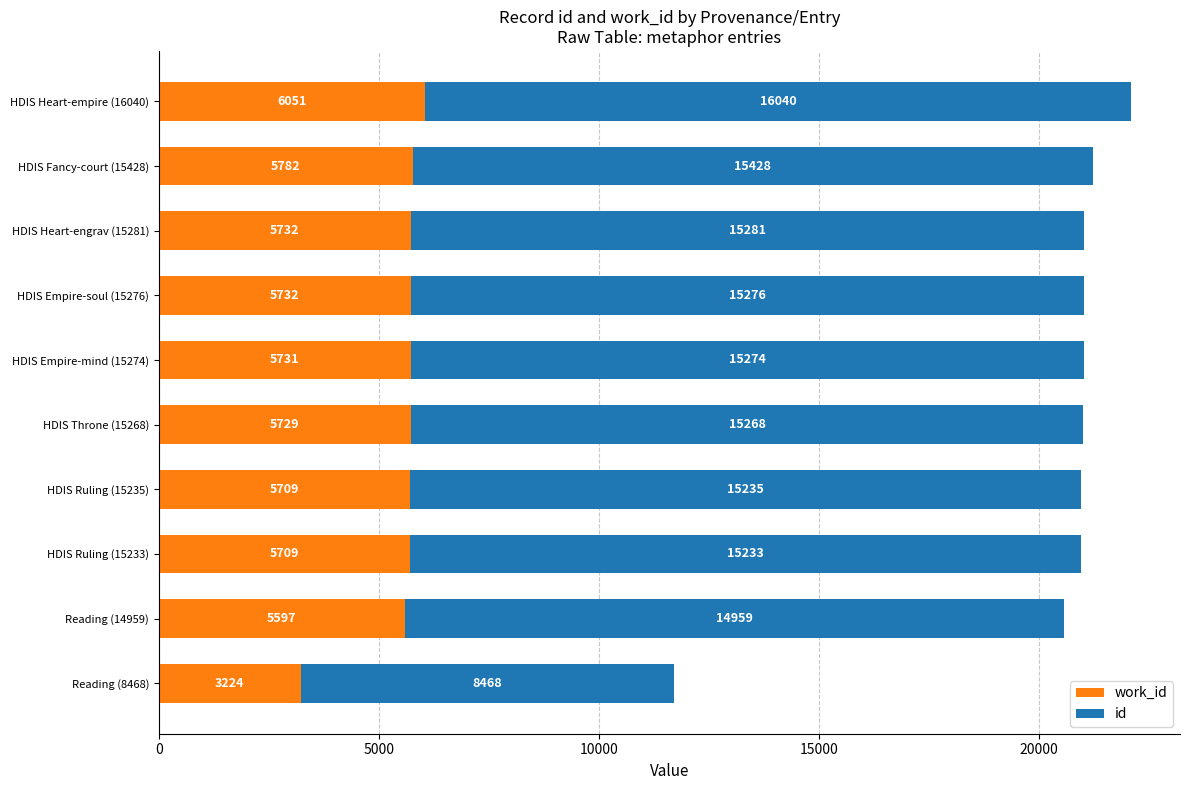

At which category is the sum across all series the highest?

HDIS Heart-empire (16040)